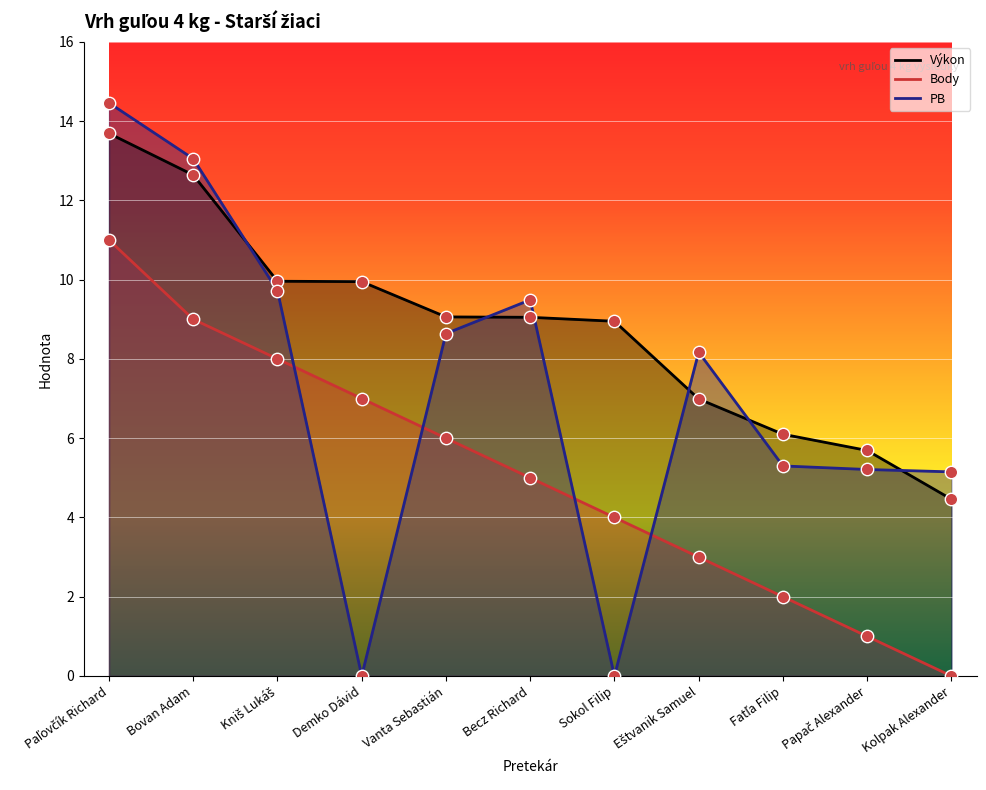

At which category is the sum across all series the highest?

Paľovčík Richard